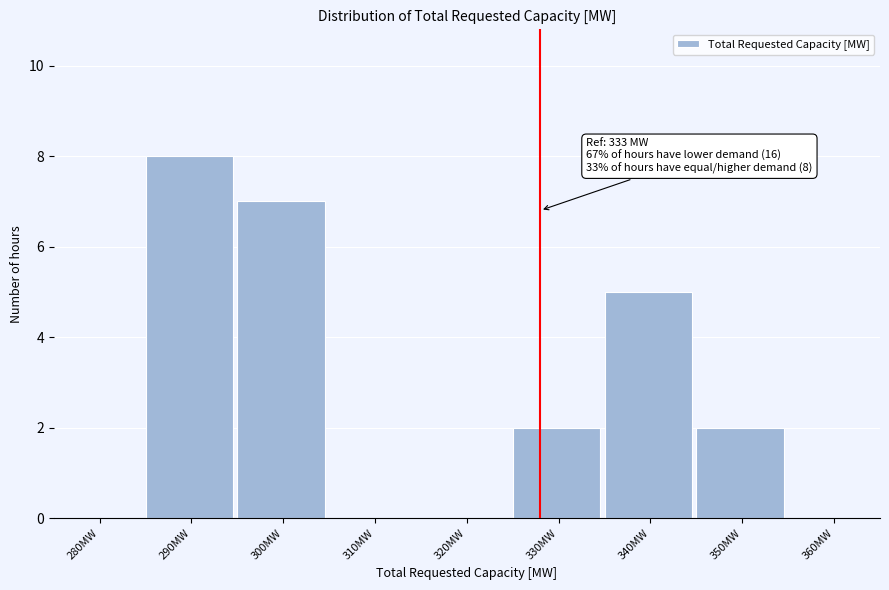

Reading left to right, transcribe all the data shown in this chart.

280MW=0	290MW=8	300MW=7	310MW=0	320MW=0	330MW=2	340MW=5	350MW=2	360MW=0